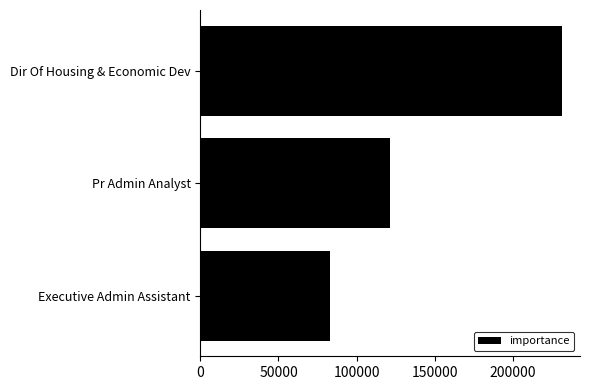

How many values are below 121632?

1